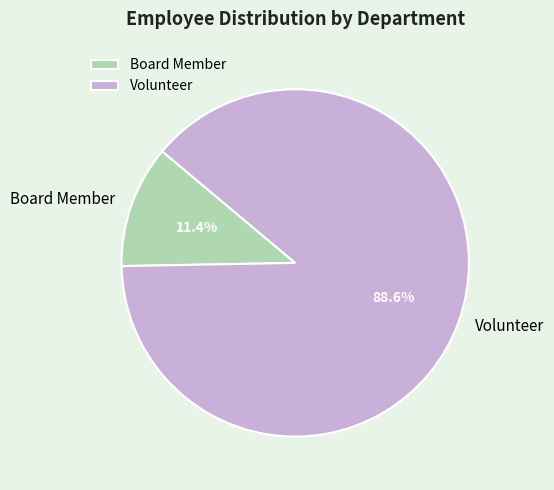

Which slice is the largest?

Volunteer